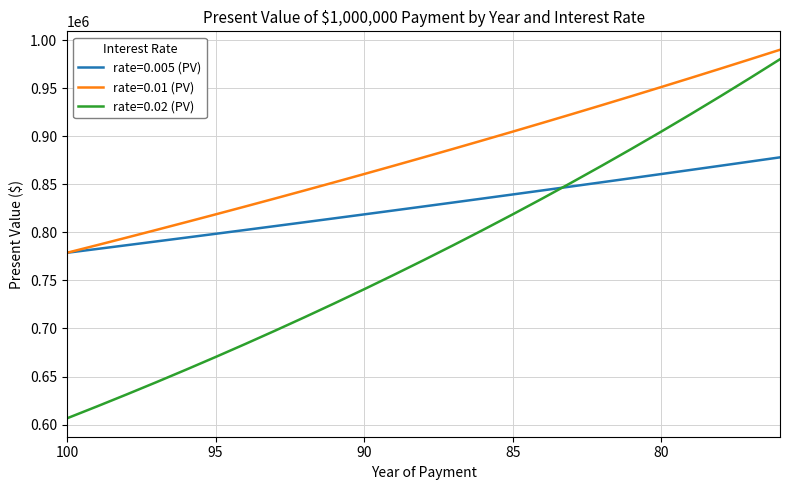

True or false: rate=0.01 (PV) has a value of 960789.4 at 79.

True